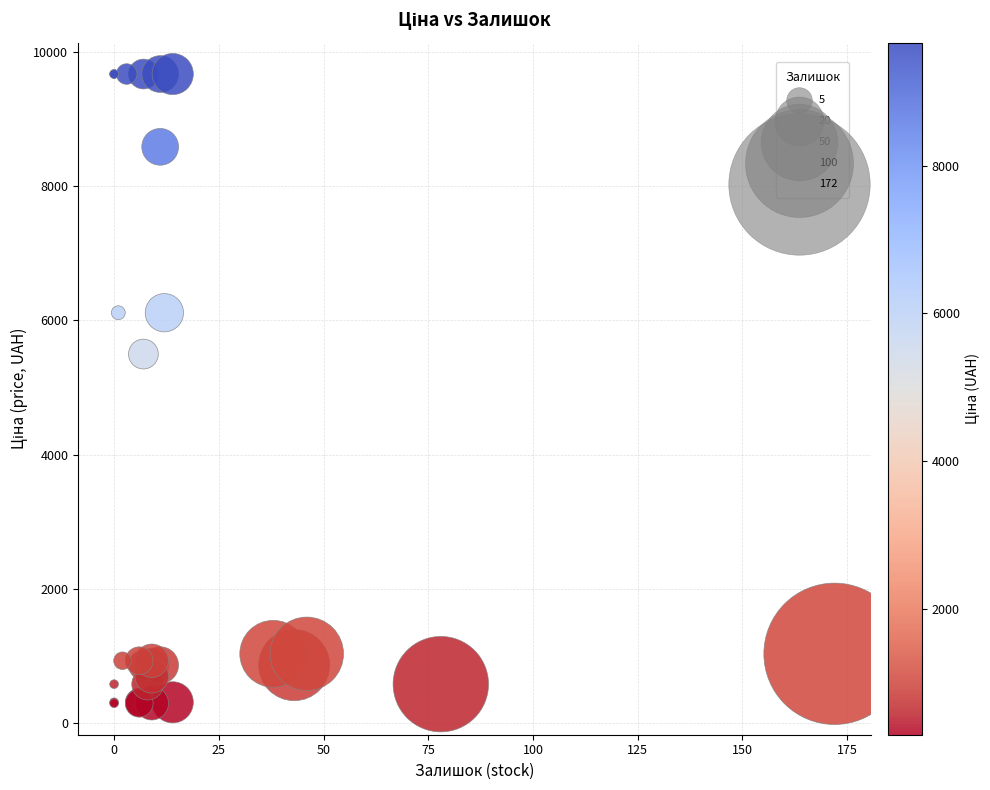

What Y value in the scatter plot is closest to 4982?

5497.3